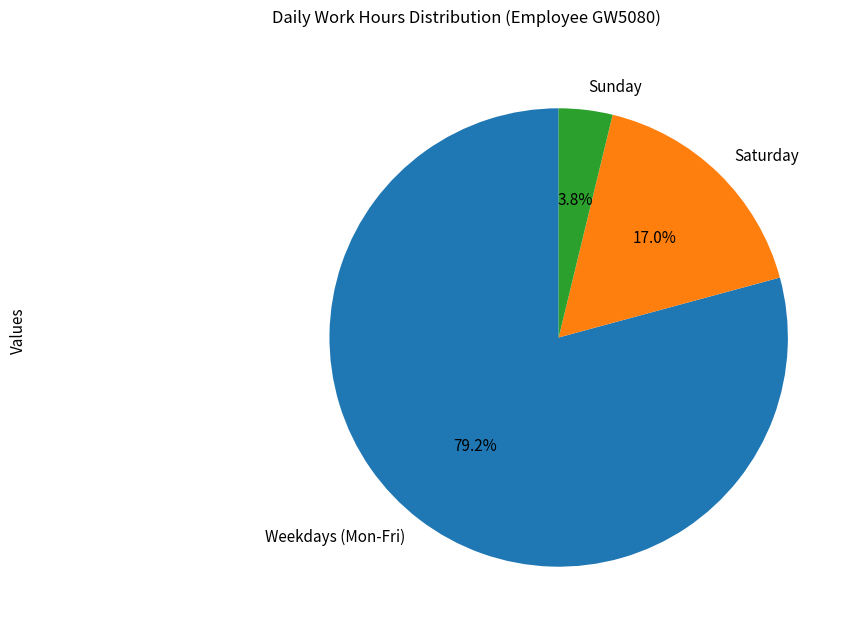

How many slices are in this pie chart?

3